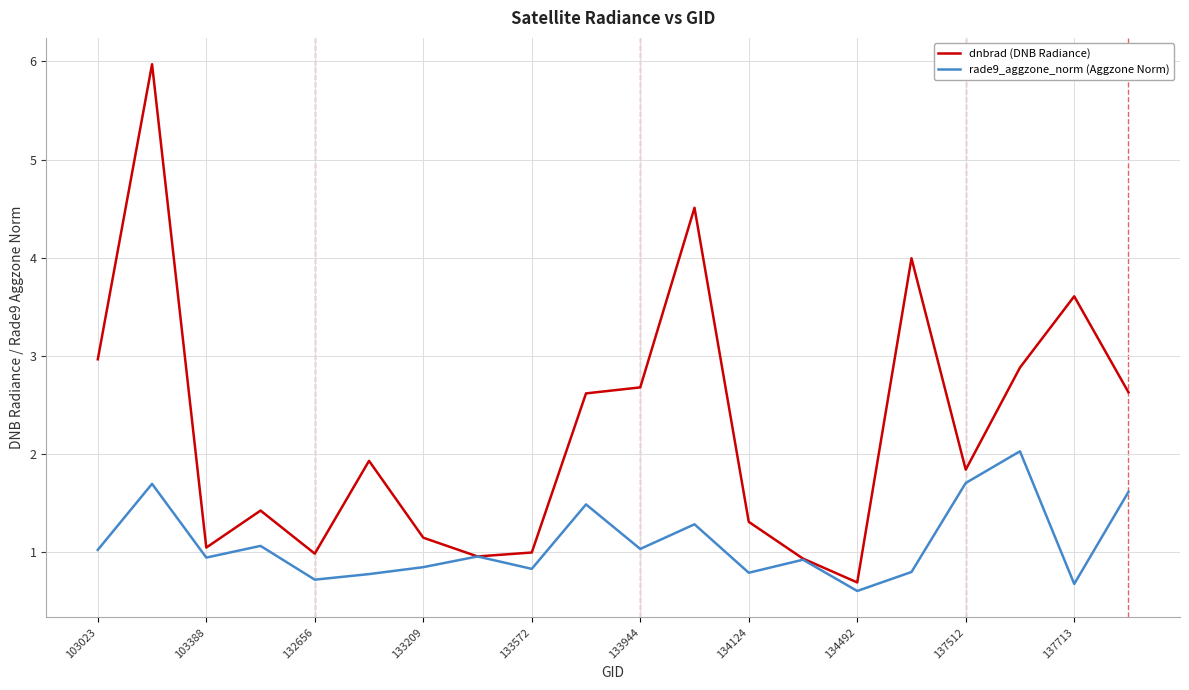

What are all the series names shown in the legend?

dnbrad (DNB Radiance), rade9_aggzone_norm (Aggzone Norm)